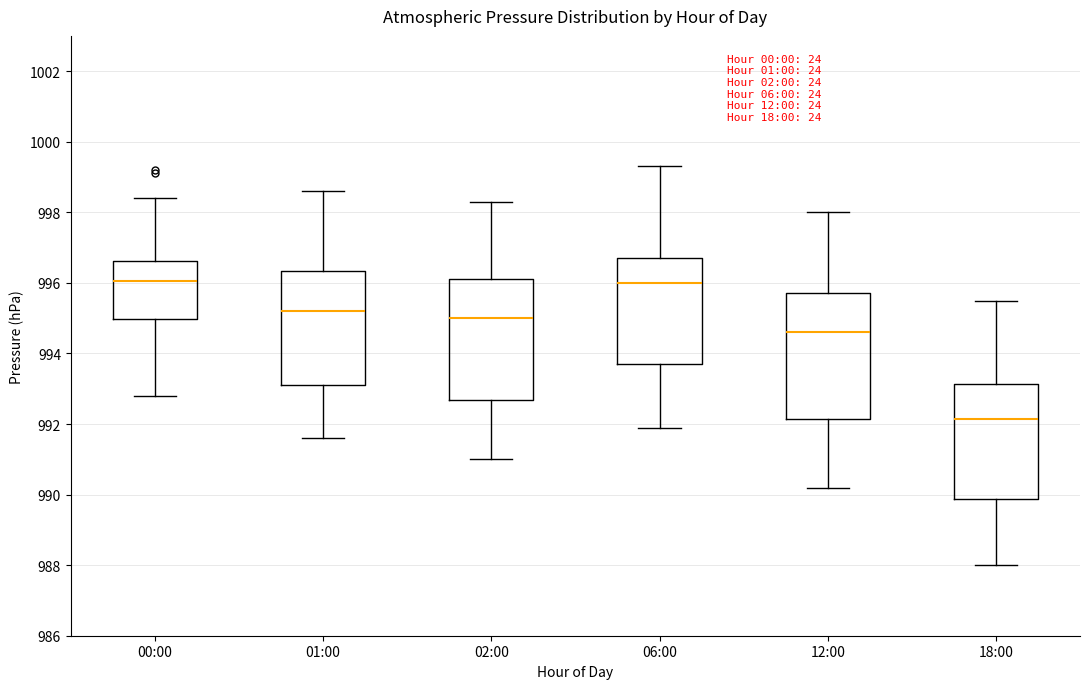

Which box's median line is the lowest?

18:00